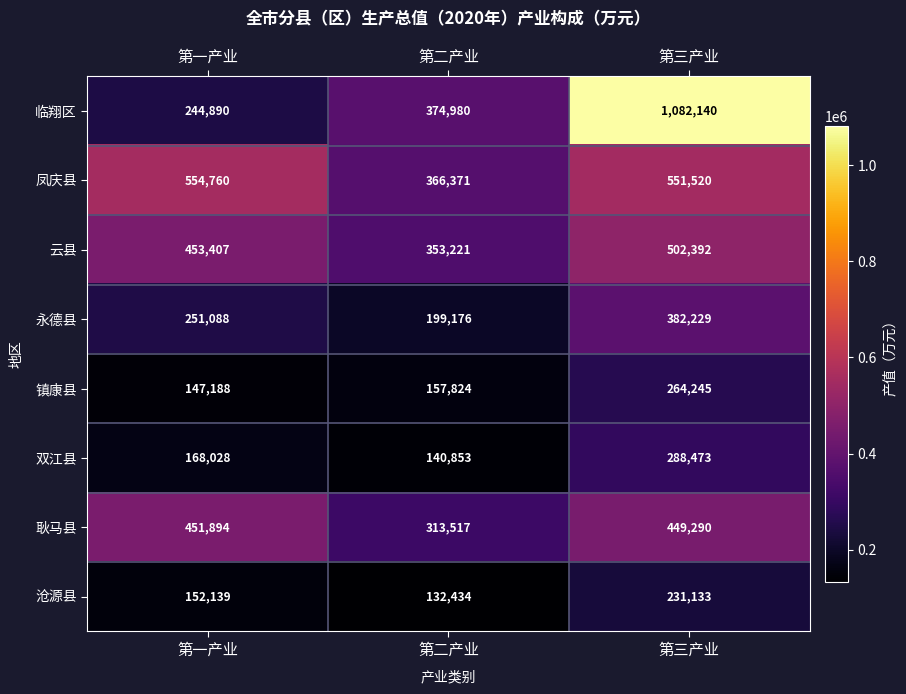

Reading left to right, transcribe all the data shown in this chart.

临翔区: 第一产业=244890	第二产业=374980	第三产业=1082140
凤庆县: 第一产业=554760	第二产业=366371	第三产业=551520
云县: 第一产业=453407	第二产业=353221	第三产业=502392
永德县: 第一产业=251088	第二产业=199176	第三产业=382229
镇康县: 第一产业=147188	第二产业=157824	第三产业=264245
双江县: 第一产业=168028	第二产业=140853	第三产业=288473
耿马县: 第一产业=451894	第二产业=313517	第三产业=449290
沧源县: 第一产业=152139	第二产业=132434	第三产业=231133